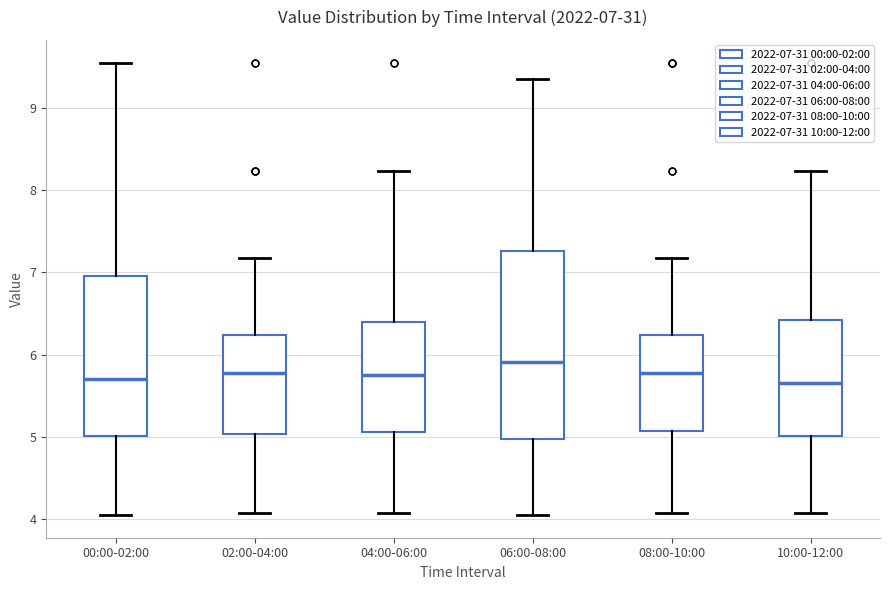

Which box is the tallest, from its lower edge to its upper edge?

06:00-08:00